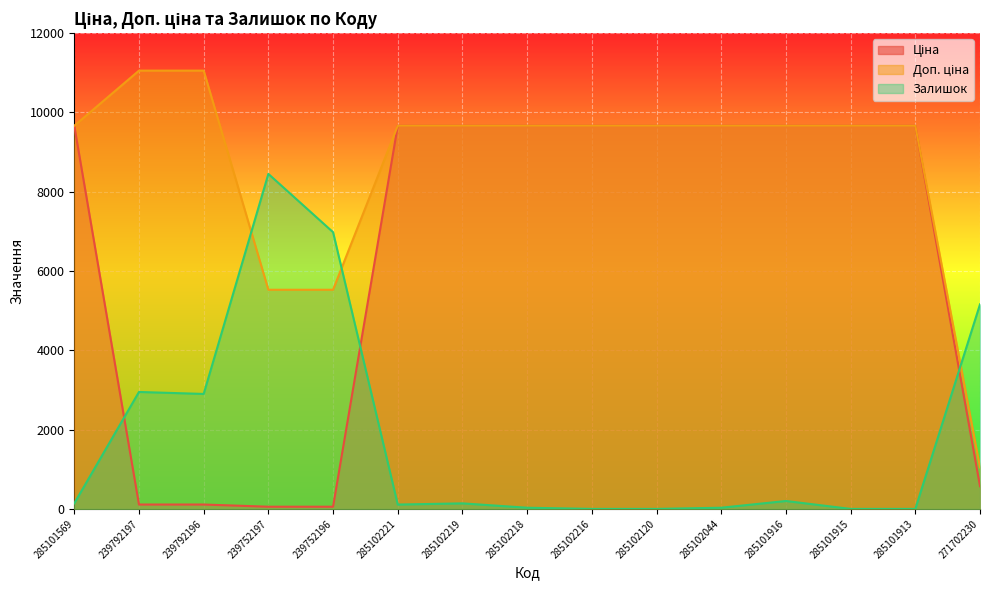

What is the sum of all Ціна values?

97549.8